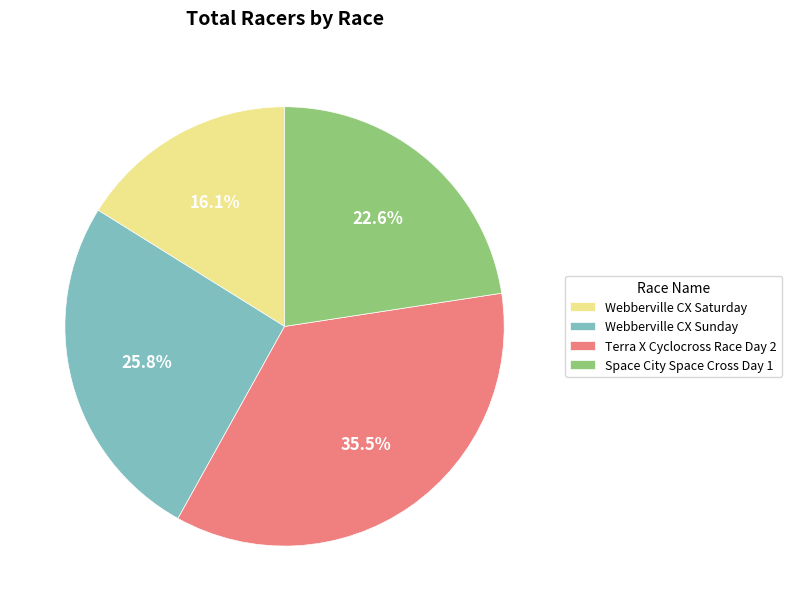

What percentage is NOT represented by Space City Space Cross Day 1?

77.4%